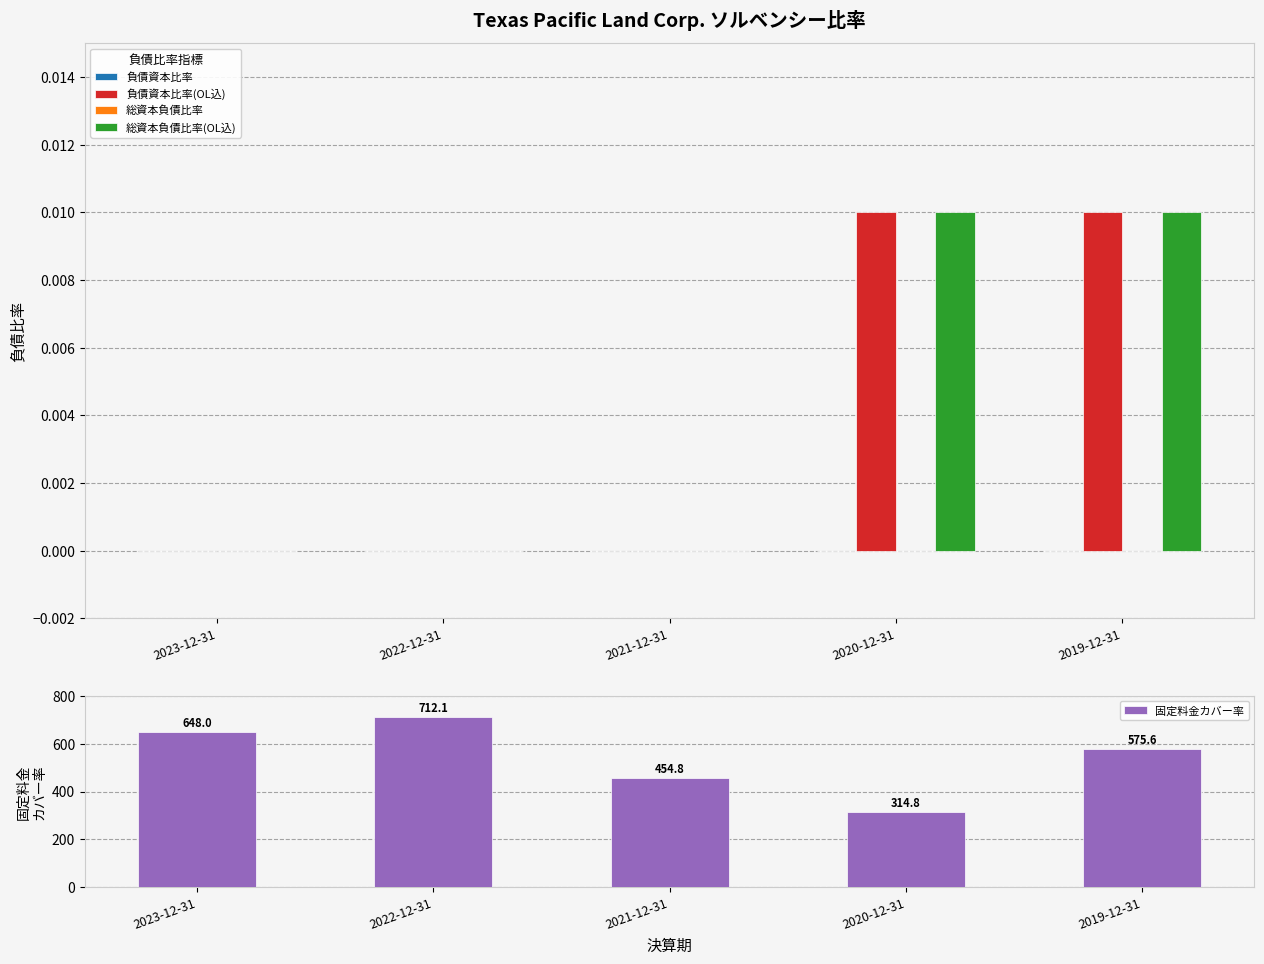

Rank the categories by 負債資本比率 value from highest to lowest.

2023-12-31, 2022-12-31, 2021-12-31, 2020-12-31, 2019-12-31